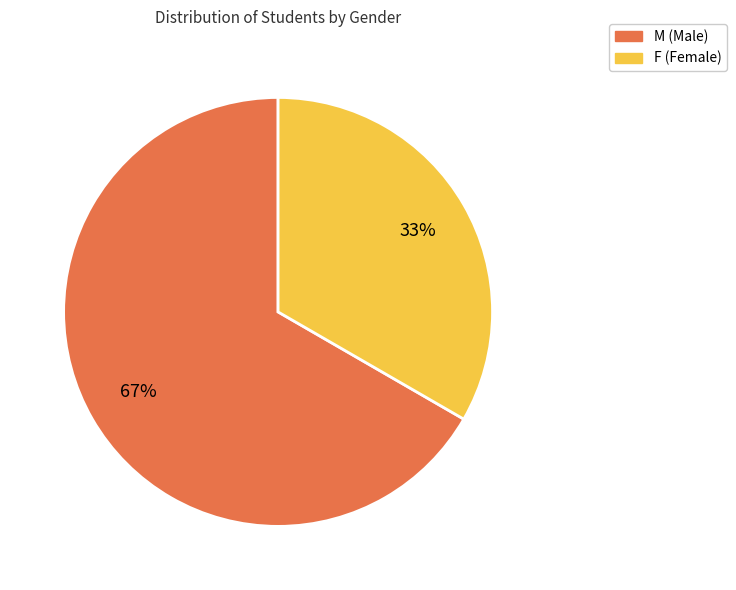

What is the smallest slice in the pie chart?

F